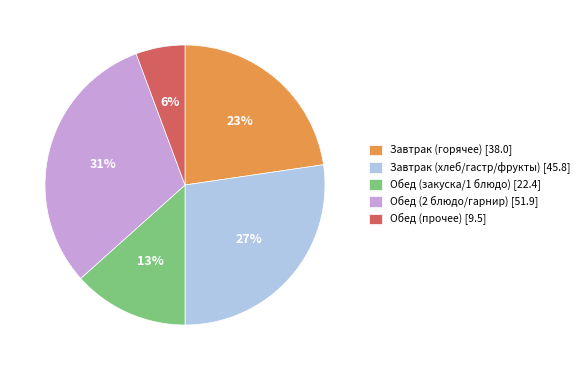

The Обед (2 блюдо/гарнир) [51.9] slice represents 31% of the pie. True or false?

True